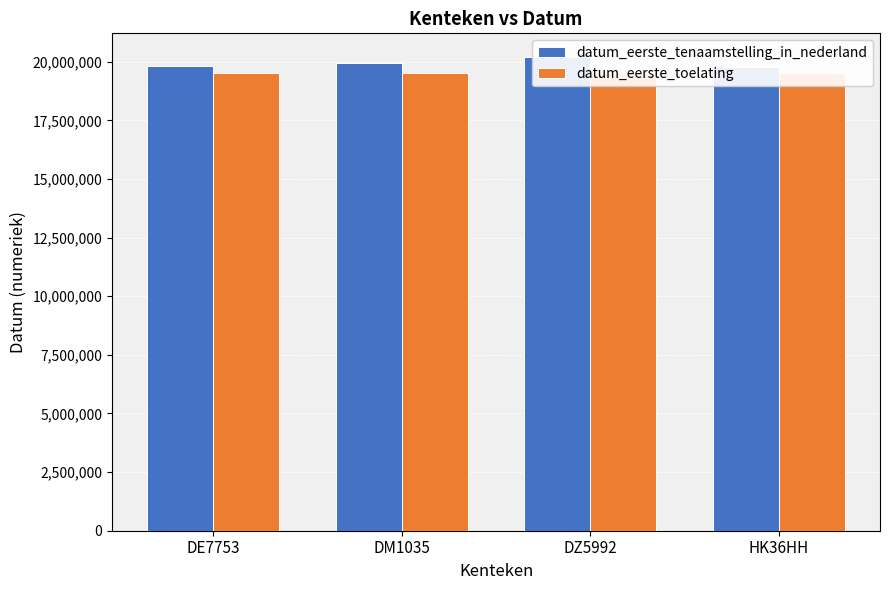

What is the label of the 3rd bar from the right?

DM1035